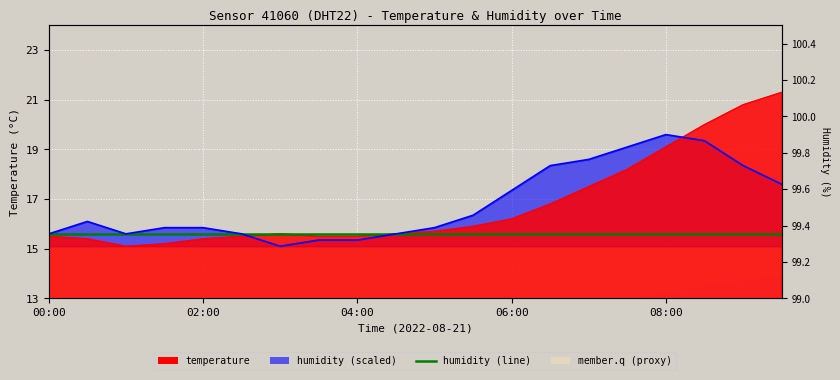

Reading left to right, transcribe all the data shown in this chart.

00:00=15.5	00:30=15.4	01:00=15.1	01:30=15.2	02:00=15.4	02:30=15.5	03:00=15.6	03:30=15.5	04:00=15.5	04:30=15.6	05:00=15.7	05:30=15.9	06:00=16.2	06:30=16.8	07:00=17.5	07:30=18.2	08:00=19.1	08:30=20.0	09:00=20.8	09:30=21.3